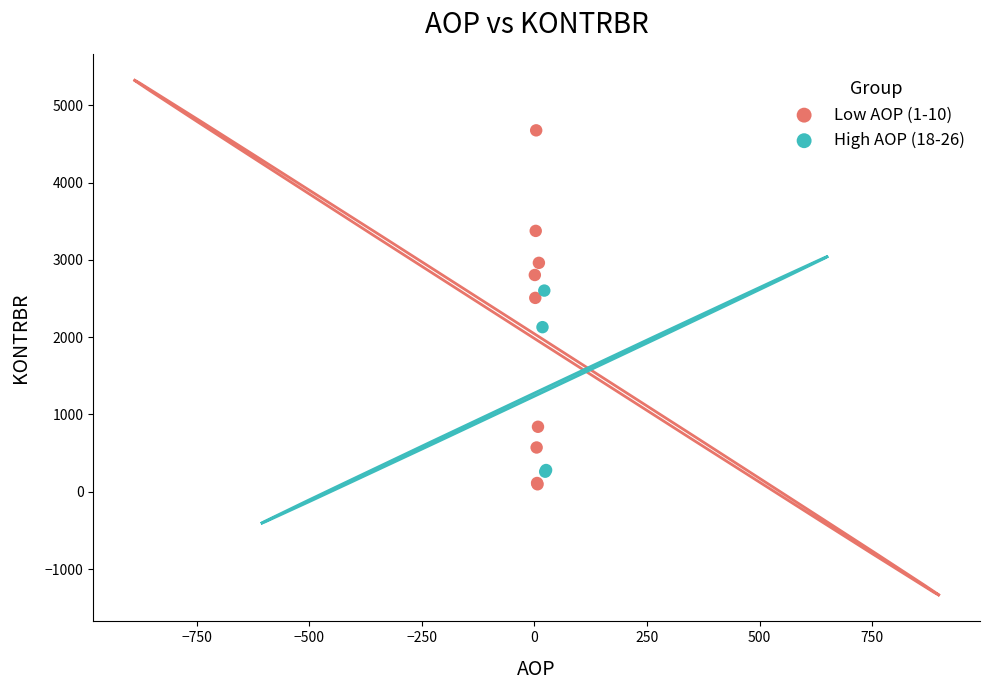

Which series contains the highest Y value?

Low AOP (1-10)